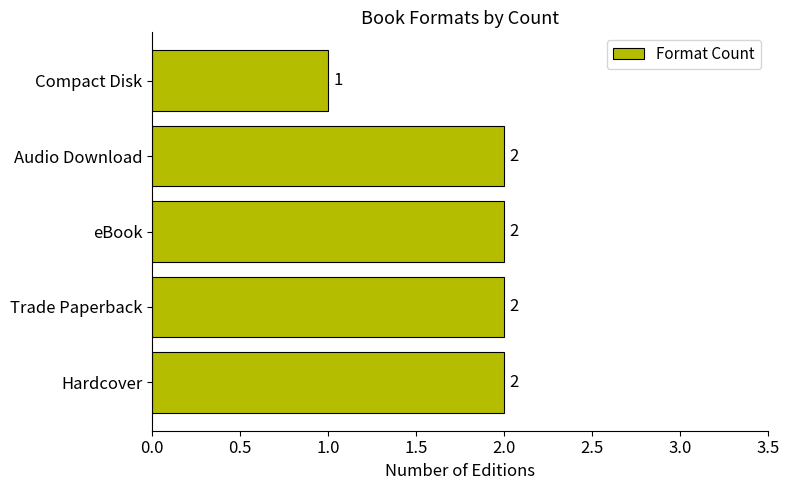

True or false: the data shows 1 at Compact Disk.

True